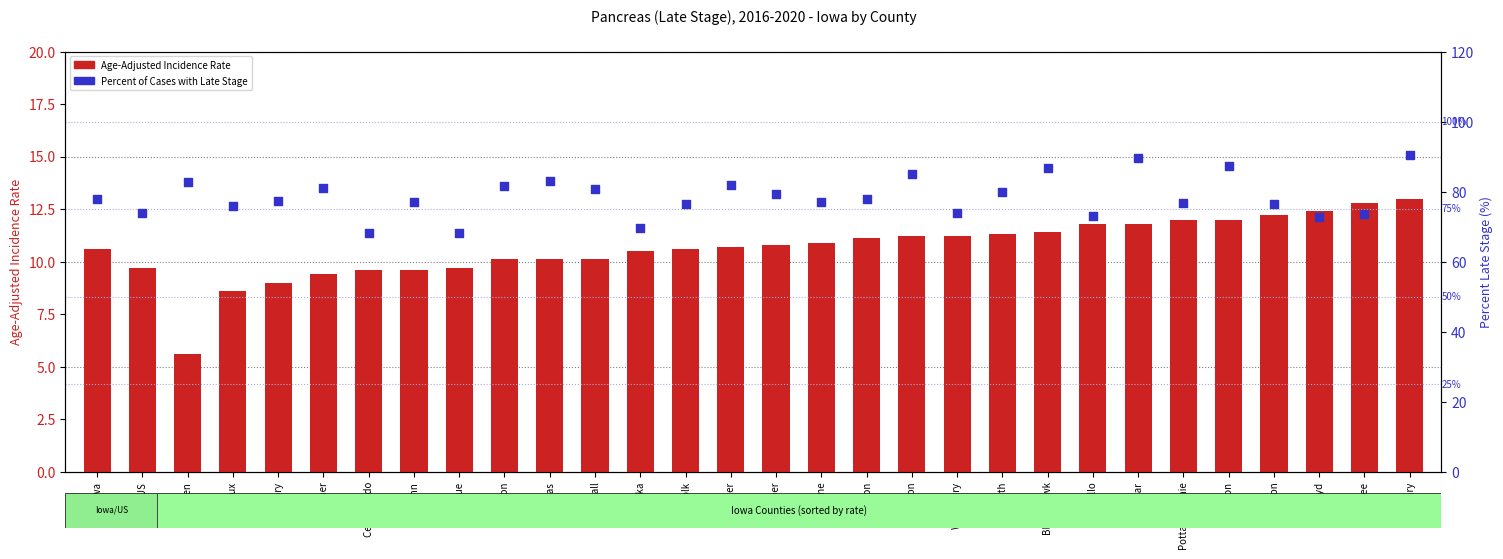

At how many categories does at least one series exceed 14?

30